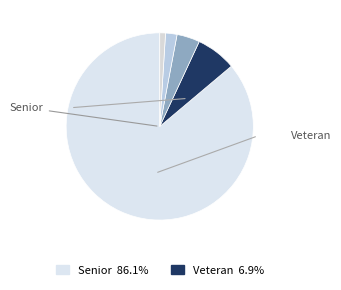

How many segments does this pie chart have?

5